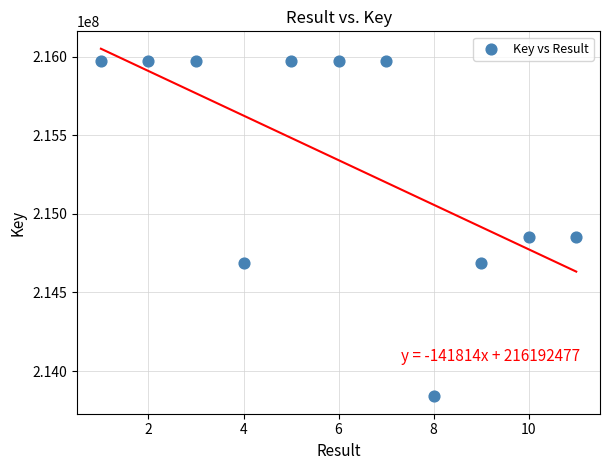

What is the range of Y values (max minus min)?

2133389